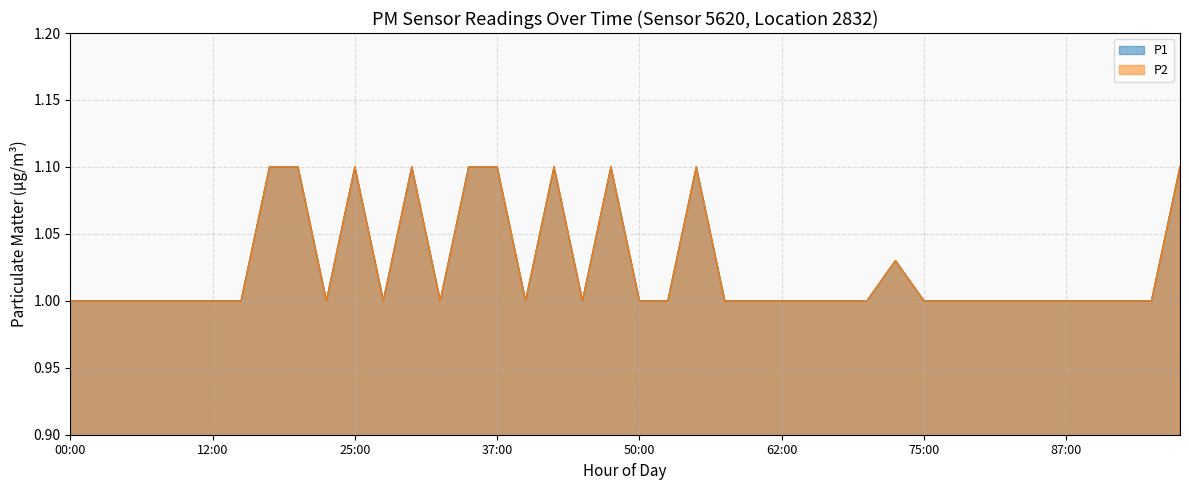

True or false: P2 has a value of 1.0 at 16:00.

True